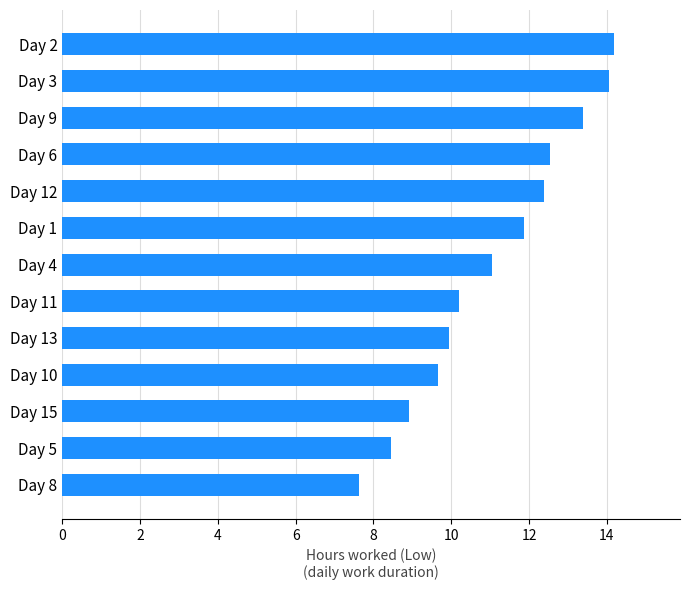

Which category has the lowest value across all series?

Day 8